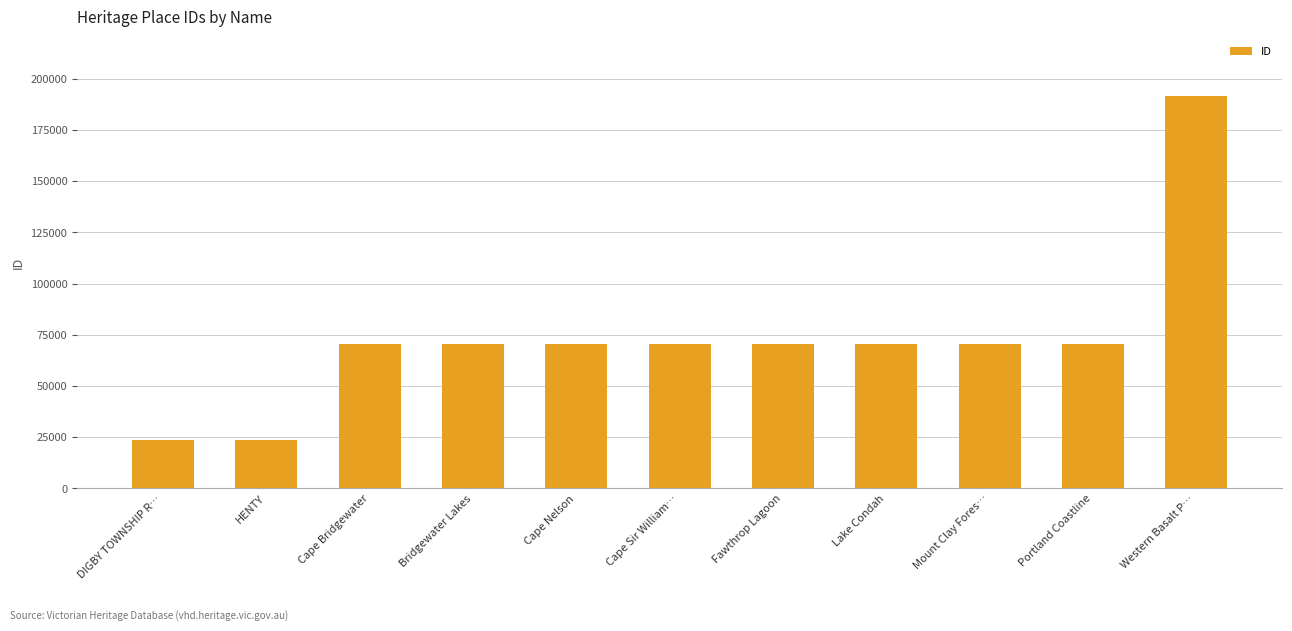

What is the difference between the maximum and minimum values?

168004